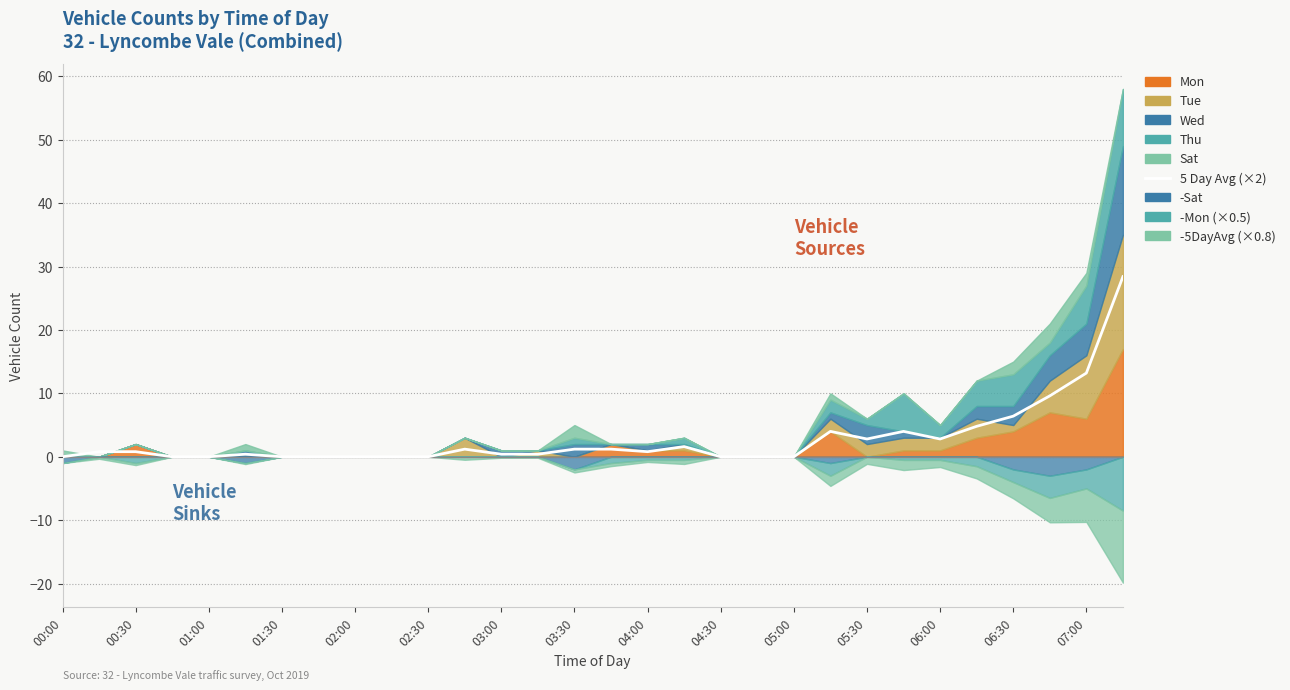

What is the sum of the values at 03:00 and 02:30?

0.4